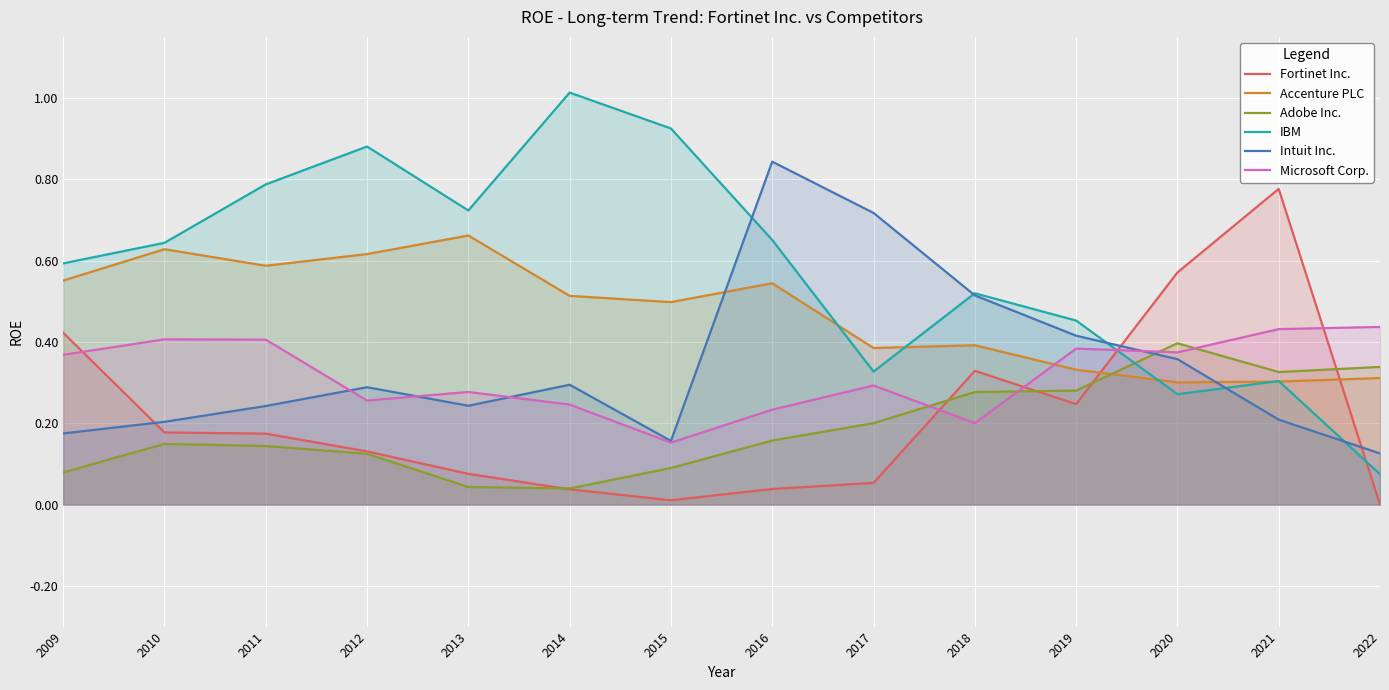

How many times do Accenture PLC and Adobe Inc. cross each other?

1